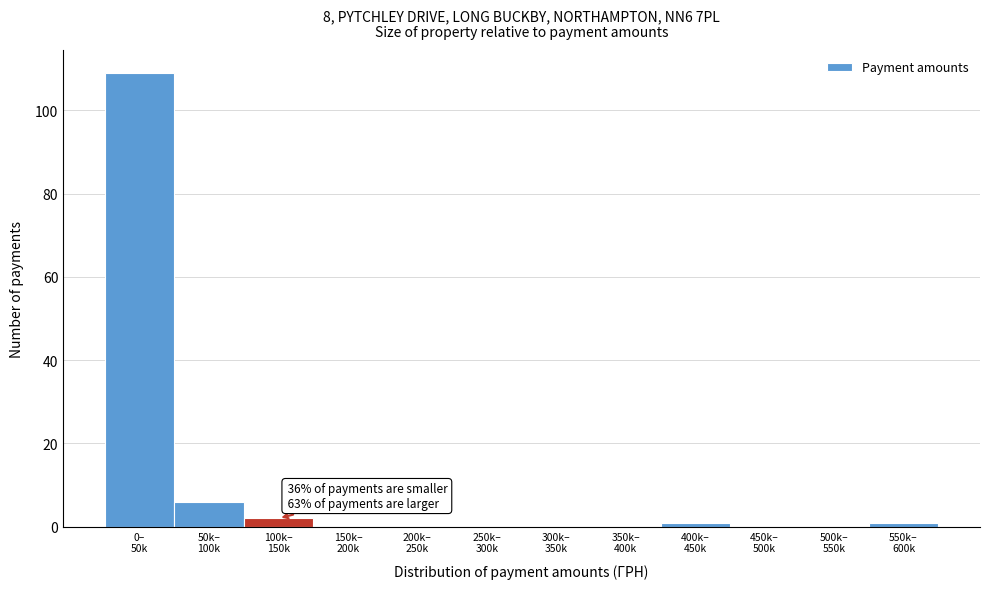

What is the maximum value shown in the chart?

109